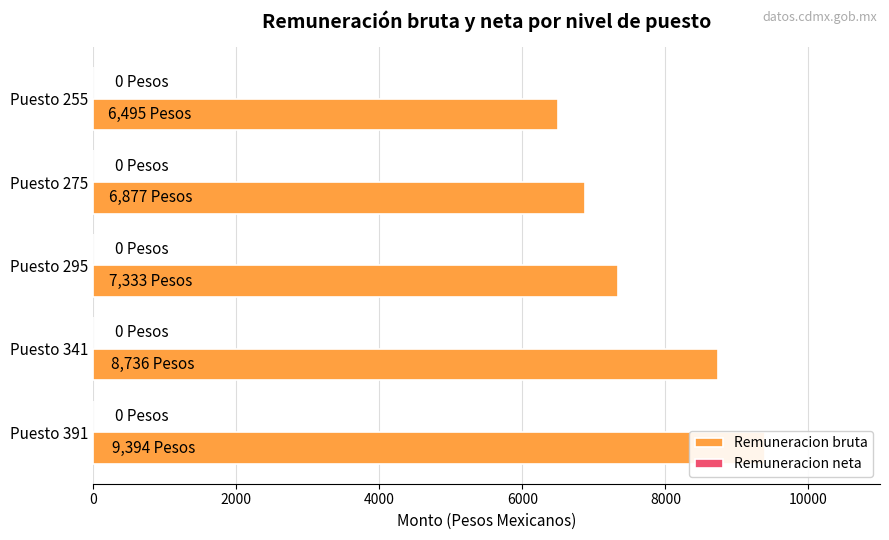

How many bars are there in total?

10